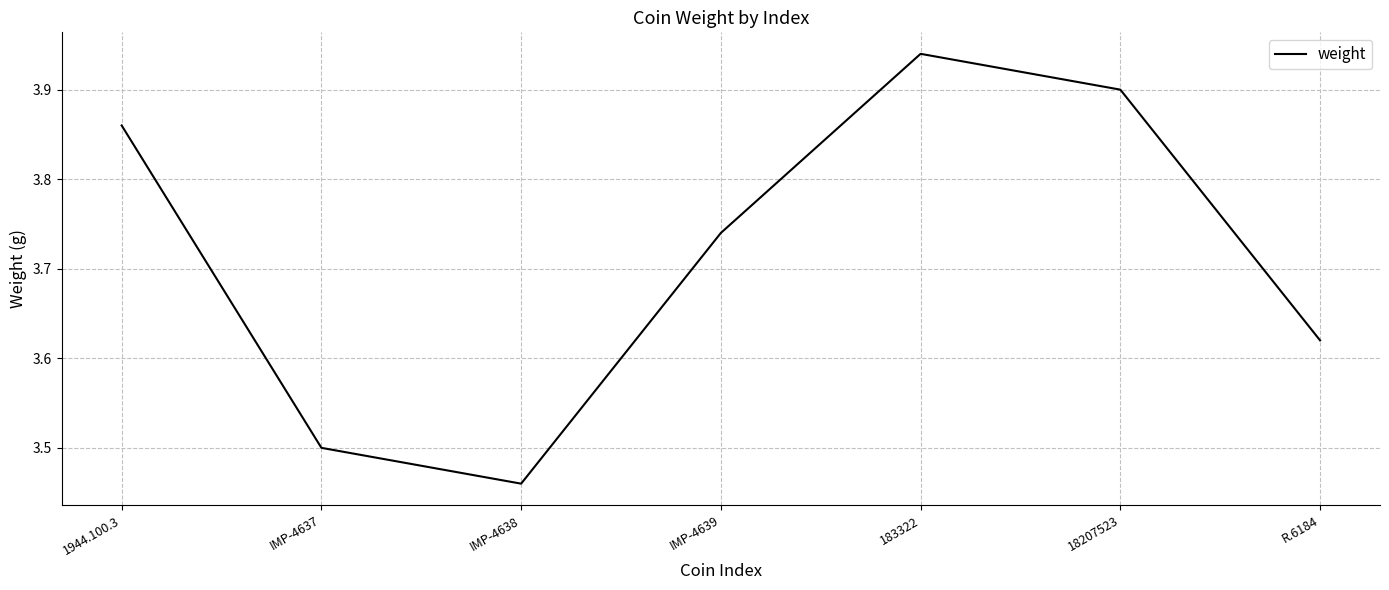

At which category does the data reach its first local peak?

183322